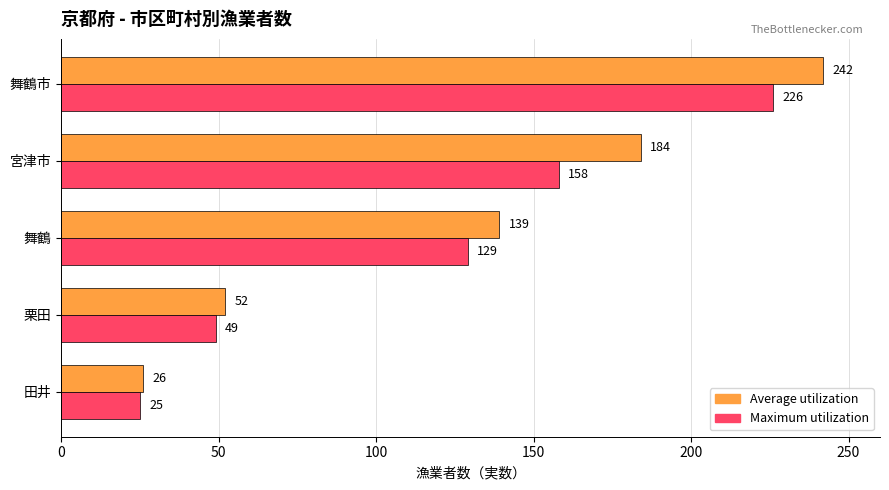

What is the difference between the maximum and minimum values in the Average utilization series?

216